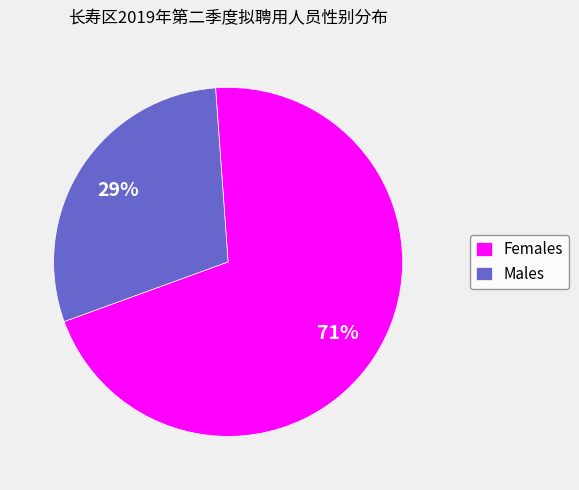

Combined, do Males and Females account for over 50%?

Yes